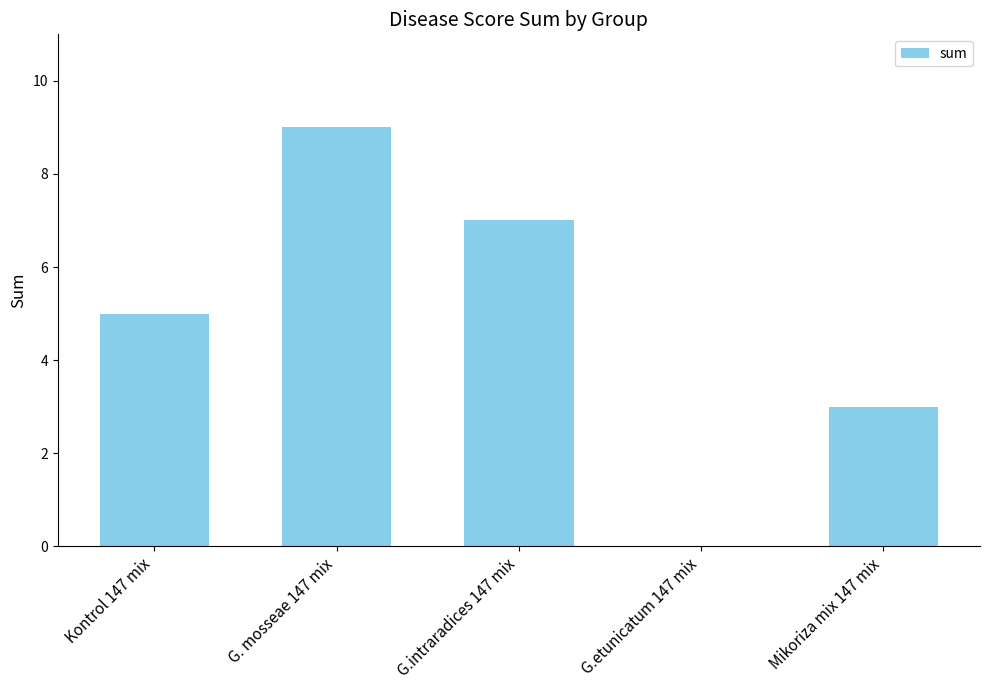

What is the sum of the values at G.etunicatum 147 mix and G. mosseae 147 mix?

9